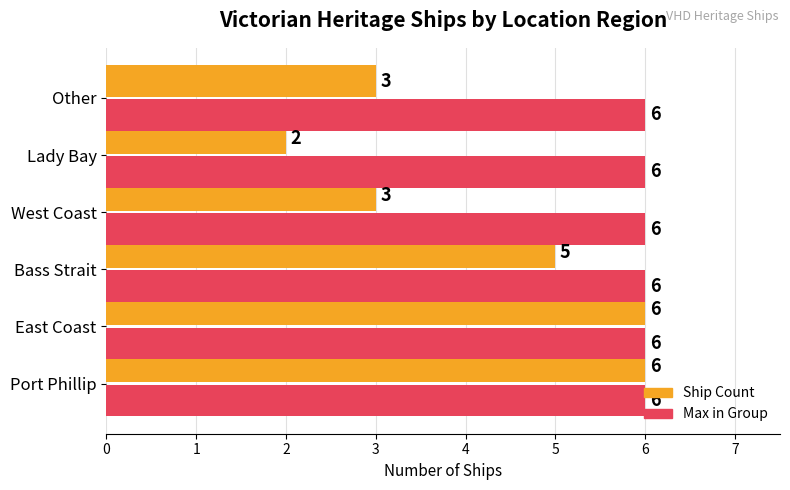

List the series in order of their overall mean, highest first.

Max in Group, Ship Count